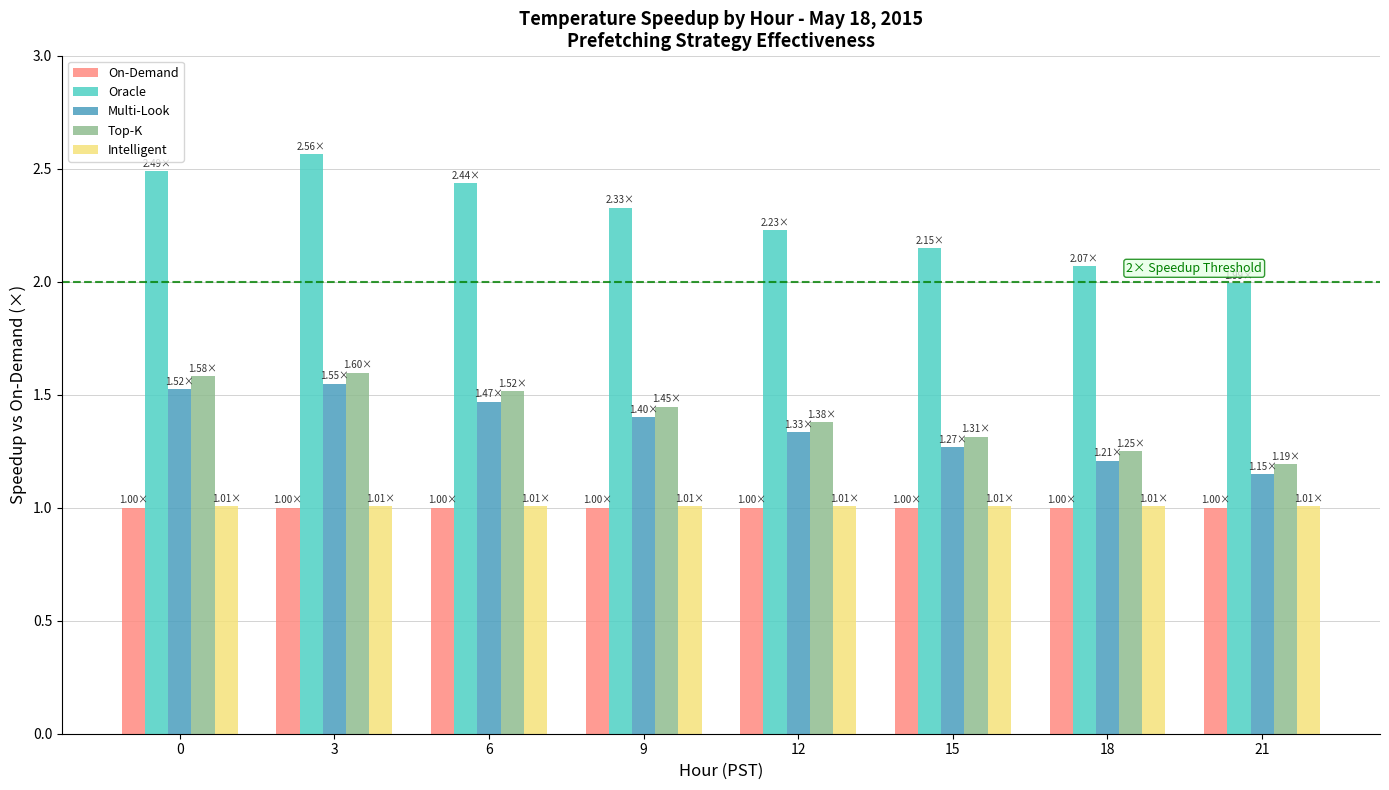

What is the sum of all Top-K values?

11.3